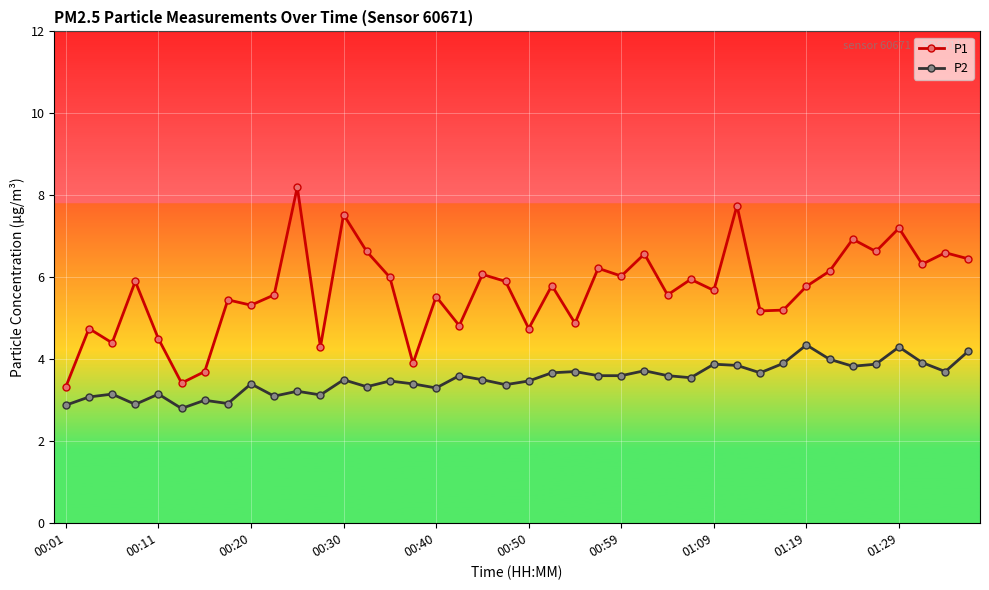

List the series in order of their peak value, highest first.

P1, P2